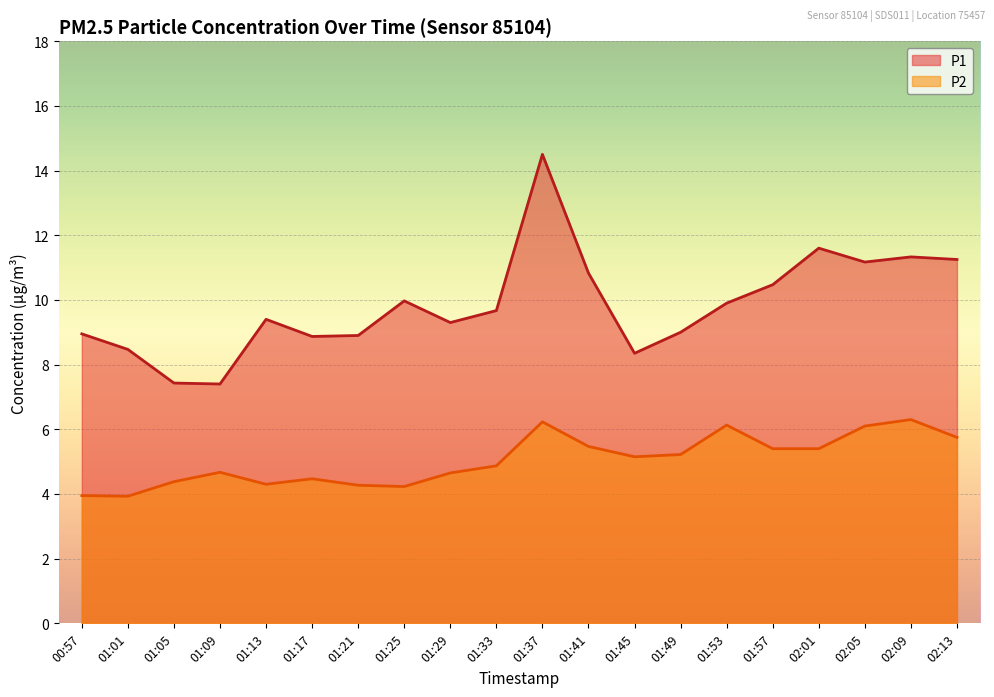

At which category does P2 reach its first local peak?

01:09